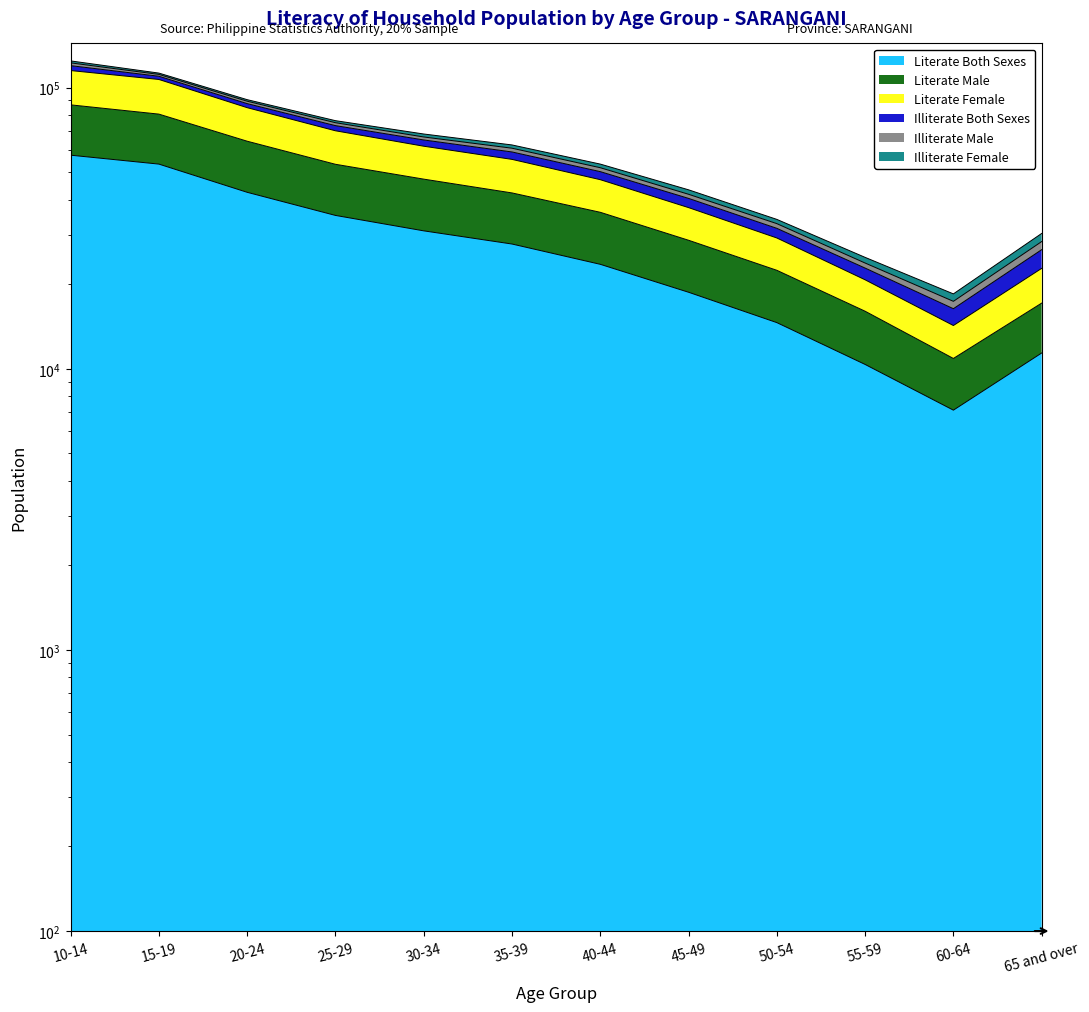

What is the highest value of the Literate Male series?

86843